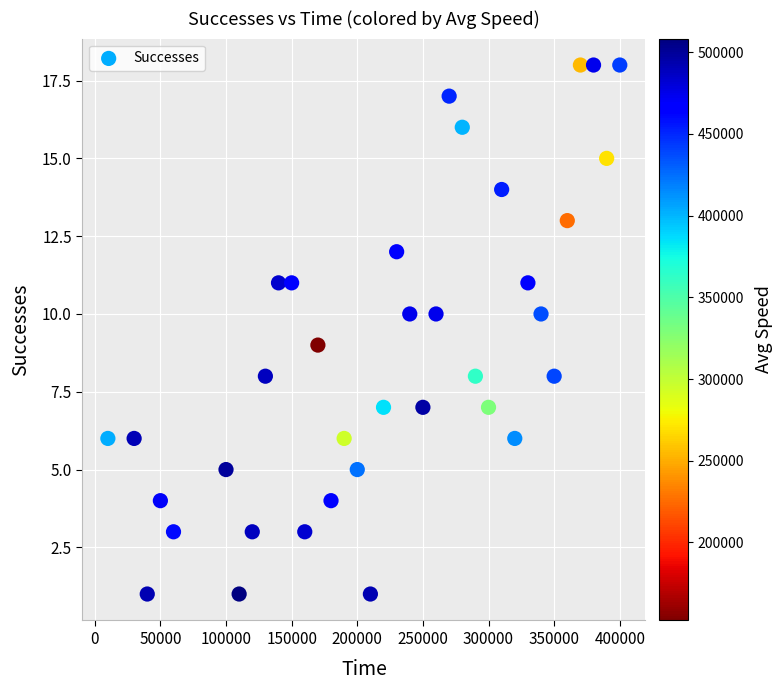

What is the range of Y values (max minus min)?

17